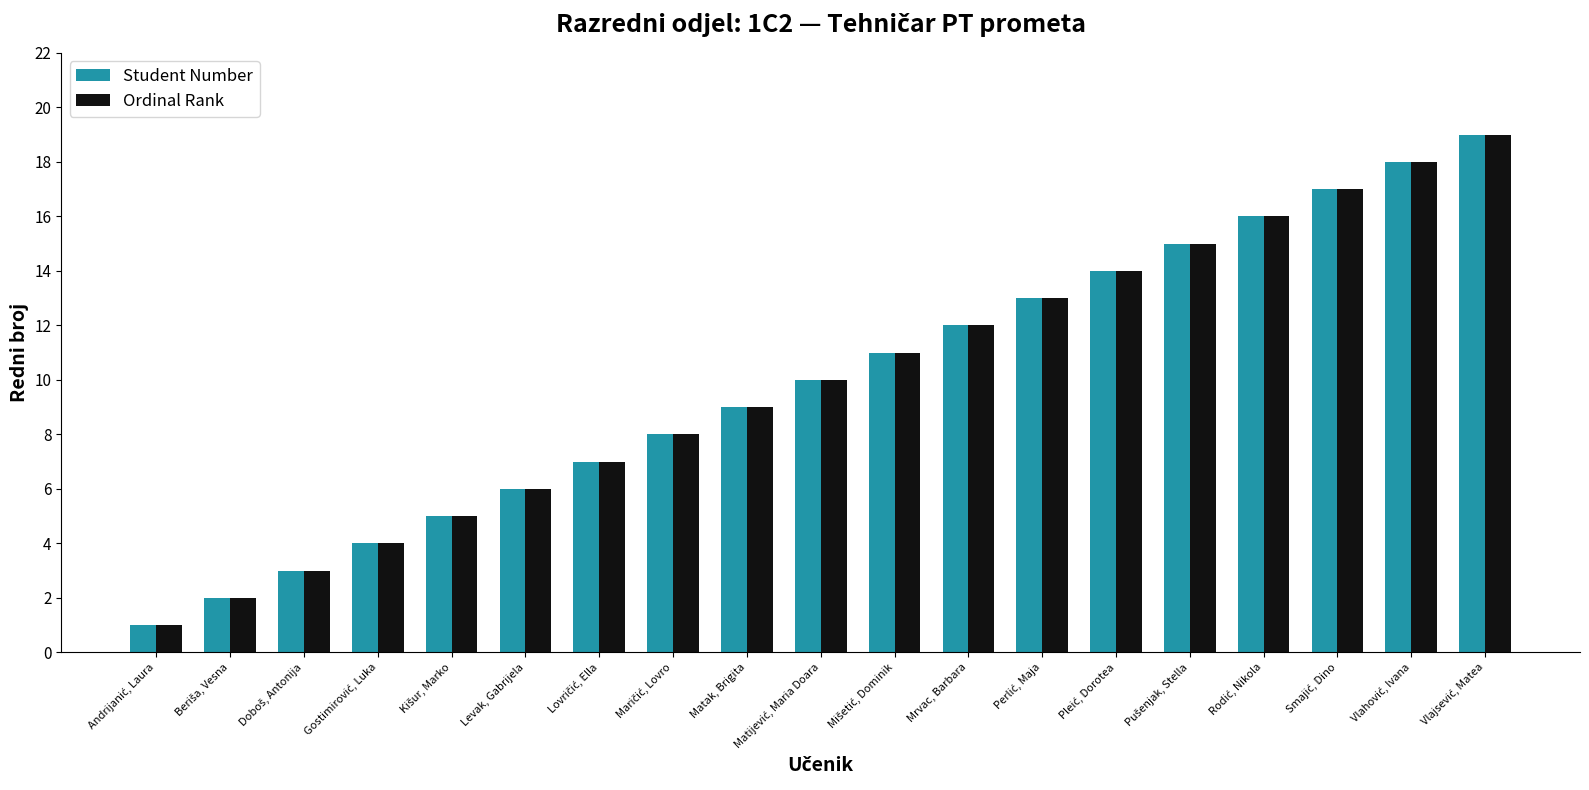

Is it true that Ordinal Rank equals 8 at Levak, Gabrijela?

False